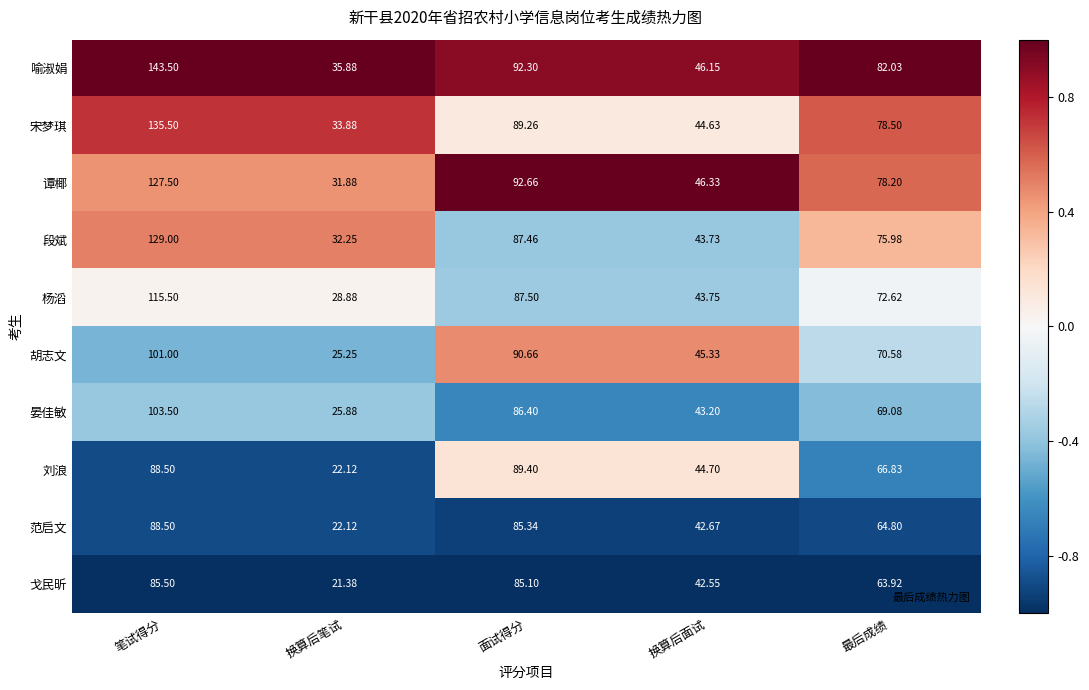

Which series changed the most between 换算后笔试 and 换算后面试?

刘浪